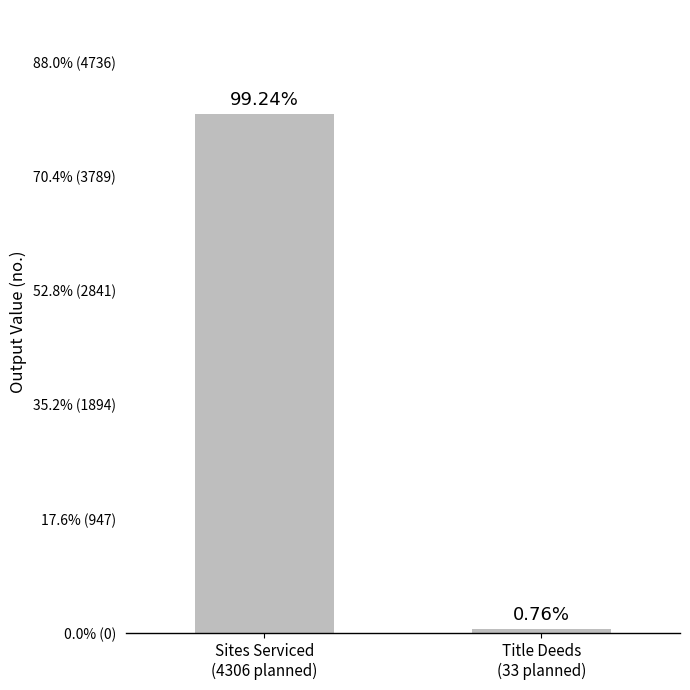

What is the change in value from Sites Serviced
(4306 planned) to Title Deeds
(33 planned)?

-4273